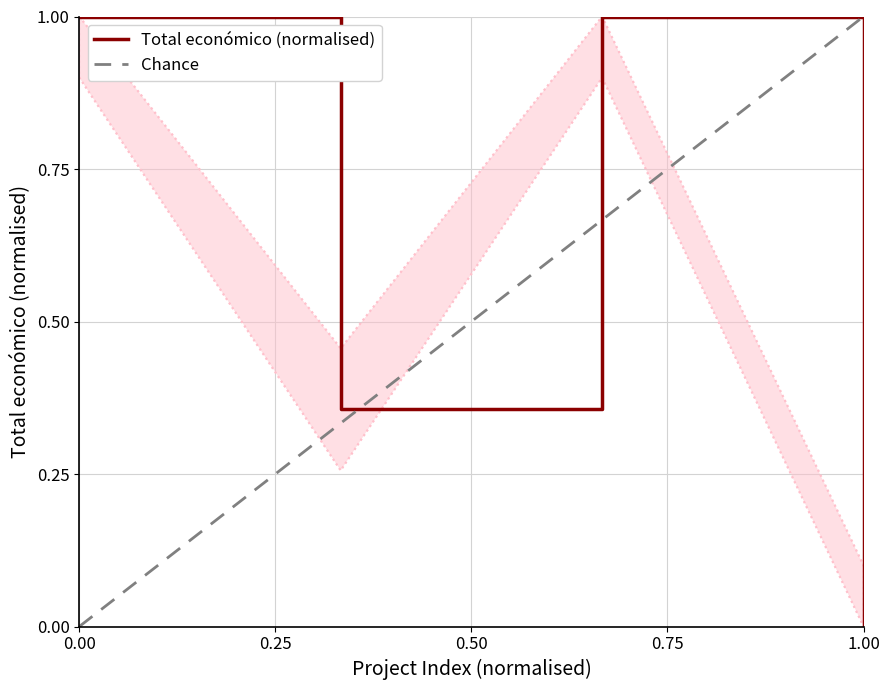

What is the difference between the maximum and second lowest values?

0.6